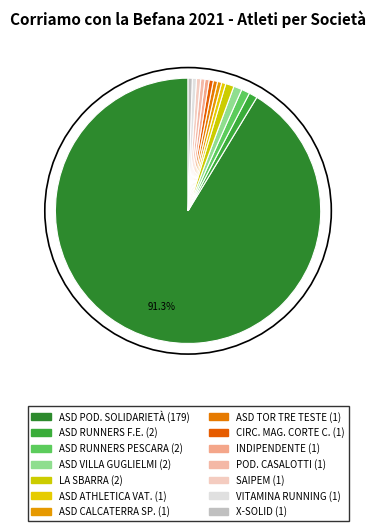

Is there a majority slice in this chart?

Yes